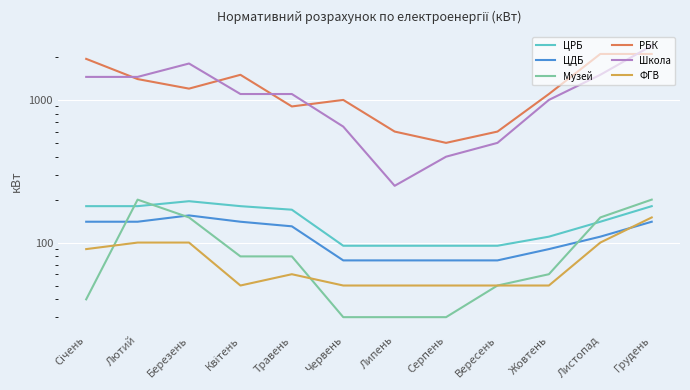

Which series has the largest total across all categories?

РБК